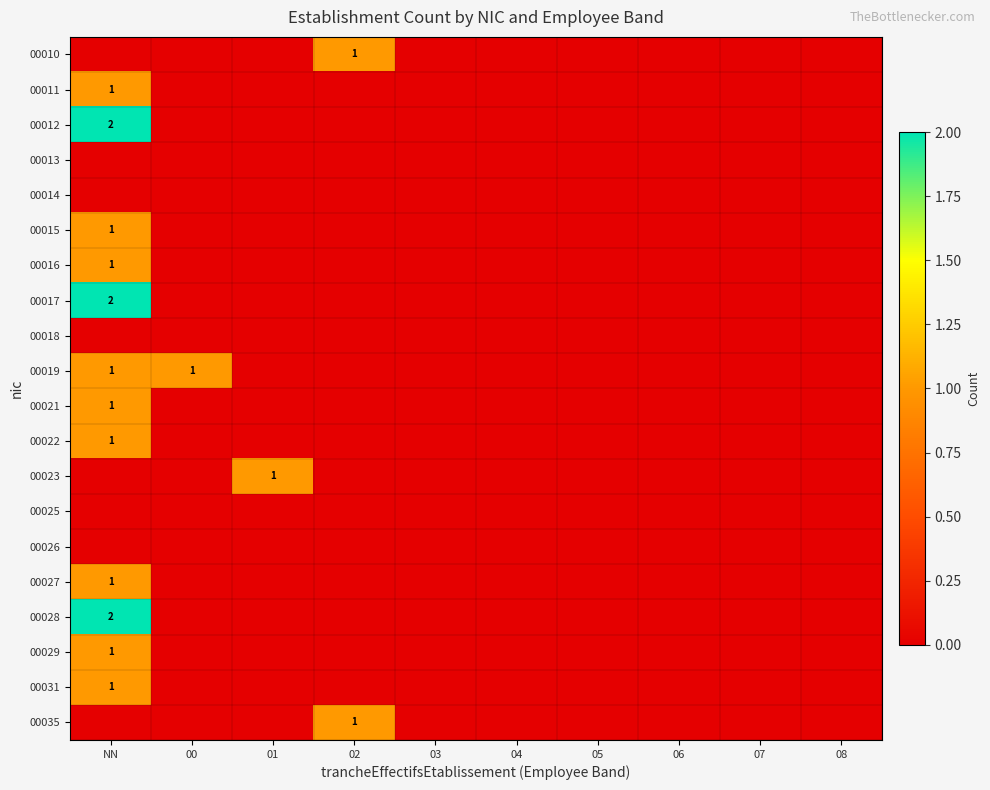

The 00022 series shows 1 at 01. True or false?

False